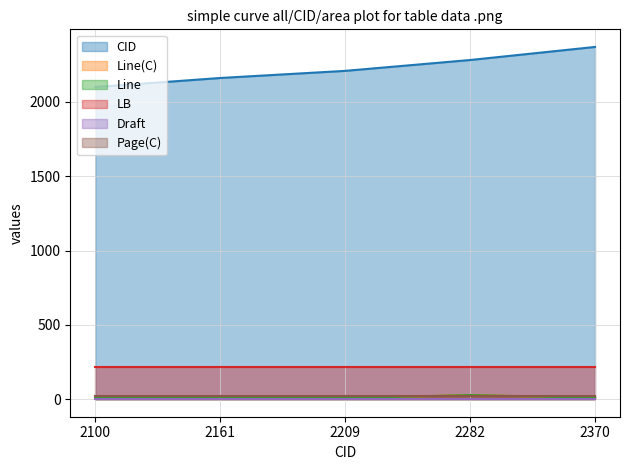

Read the Line value at 2370, to the nearest 10.

10